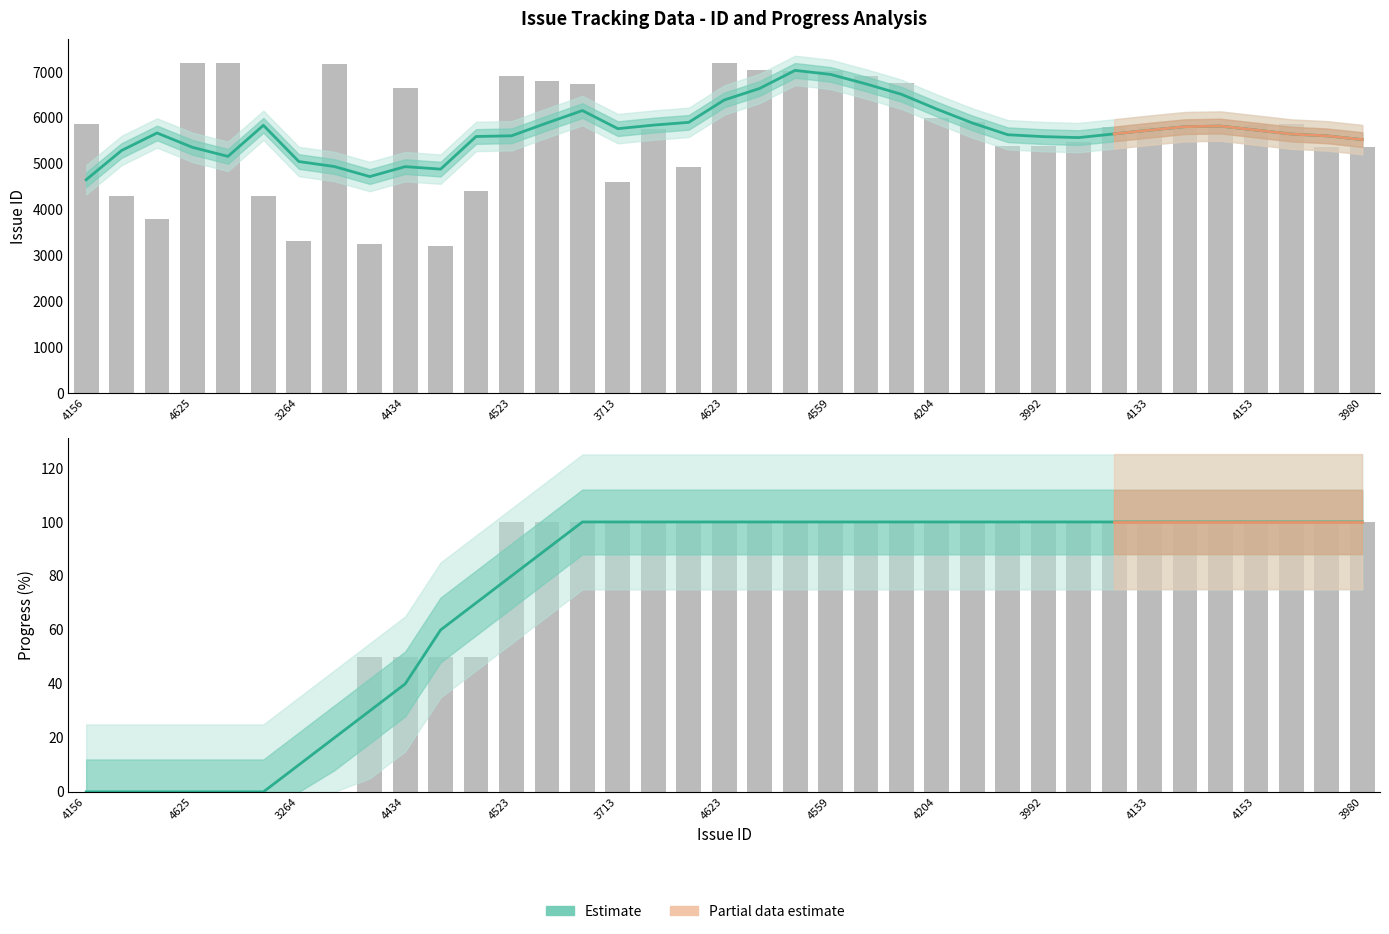

At which label does Issue ID reach its peak?

4625